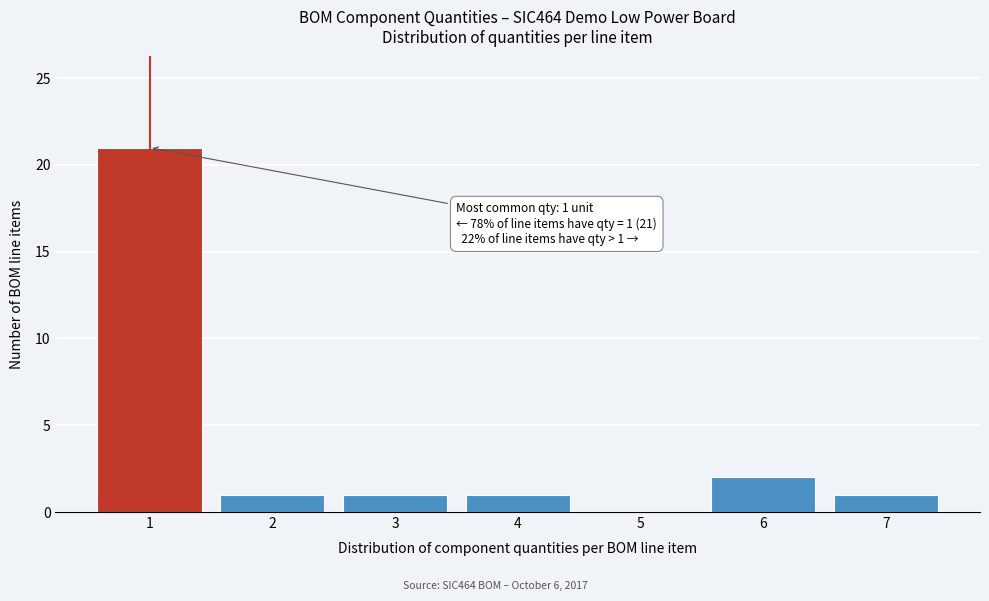

Reading right to left, extract all data points from this chart.

7=1	6=2	5=0	4=1	3=1	2=1	1=21